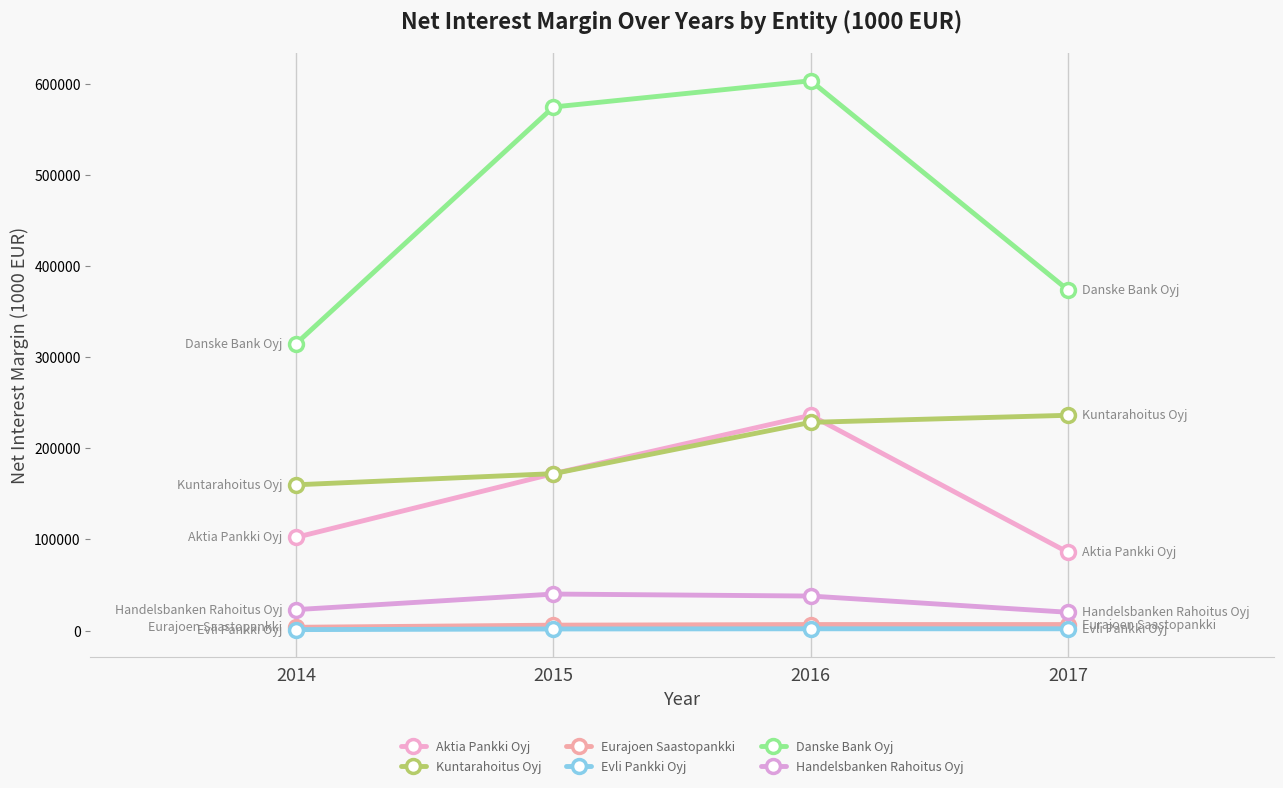

What is the difference between the second highest and second lowest values in the Kuntarahoitus Oyj series?

56301.7